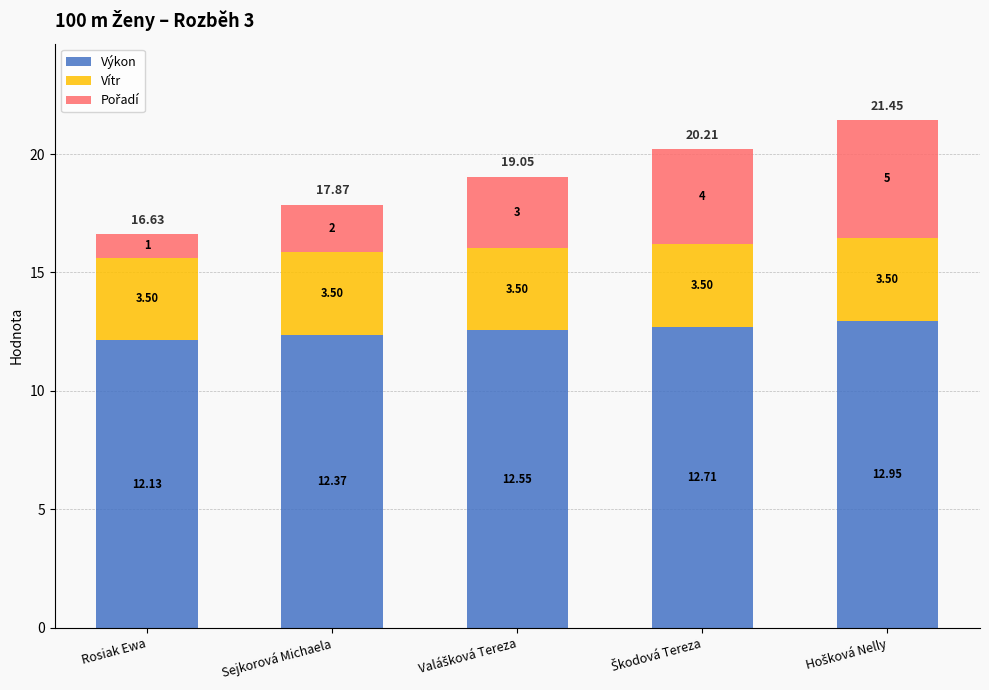

Is it true that Vítr equals 1.0 at Rosiak Ewa?

False